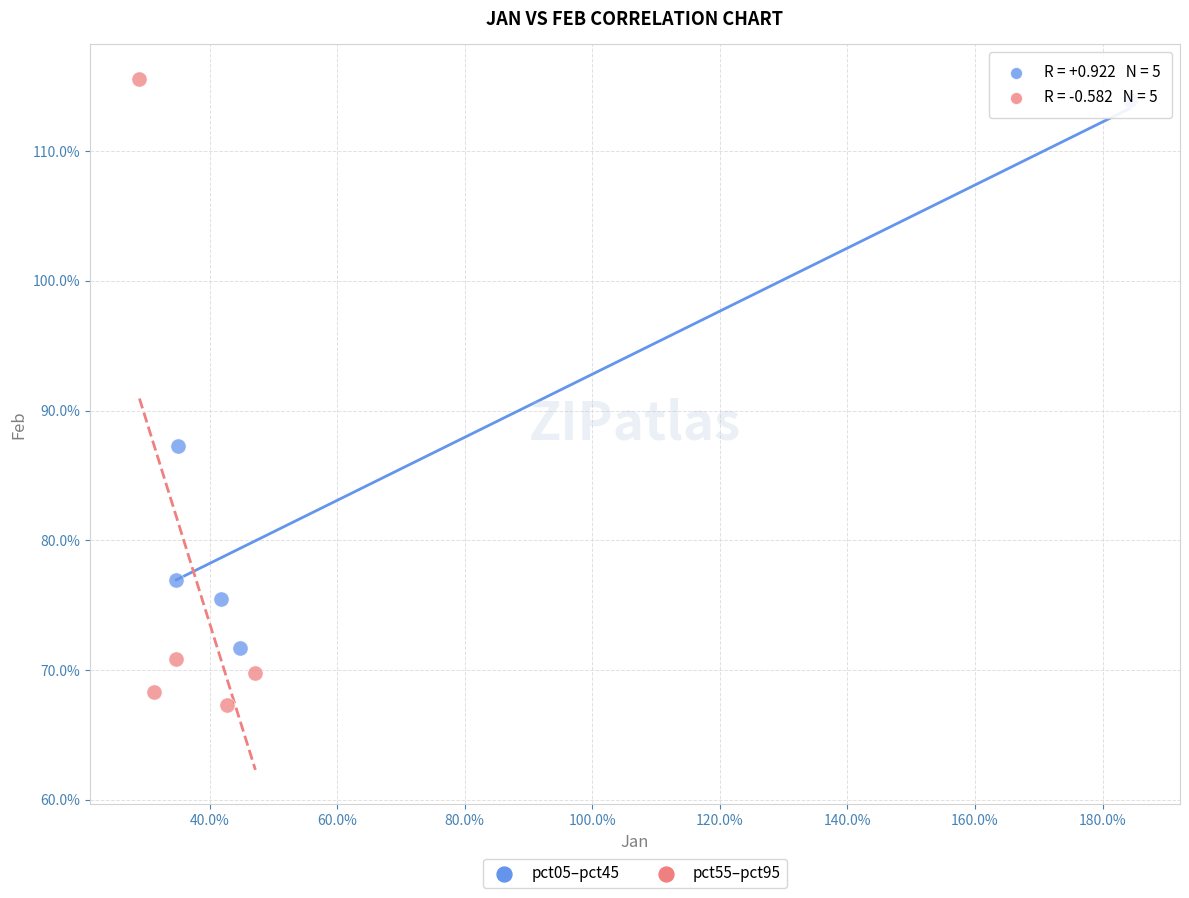

Which series contains the highest Y value?

pct55–pct95